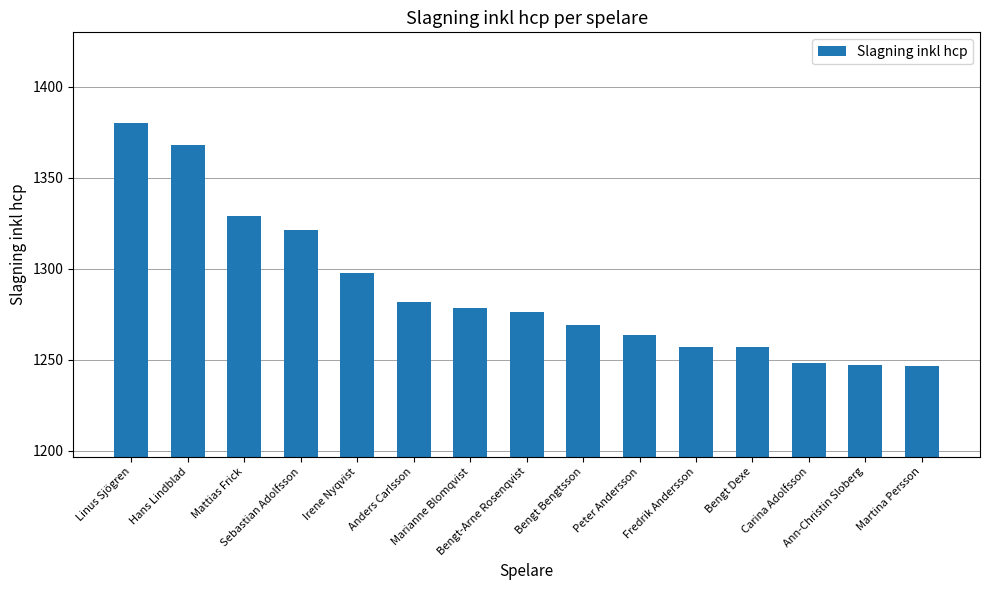

What is the average value?

1288.0